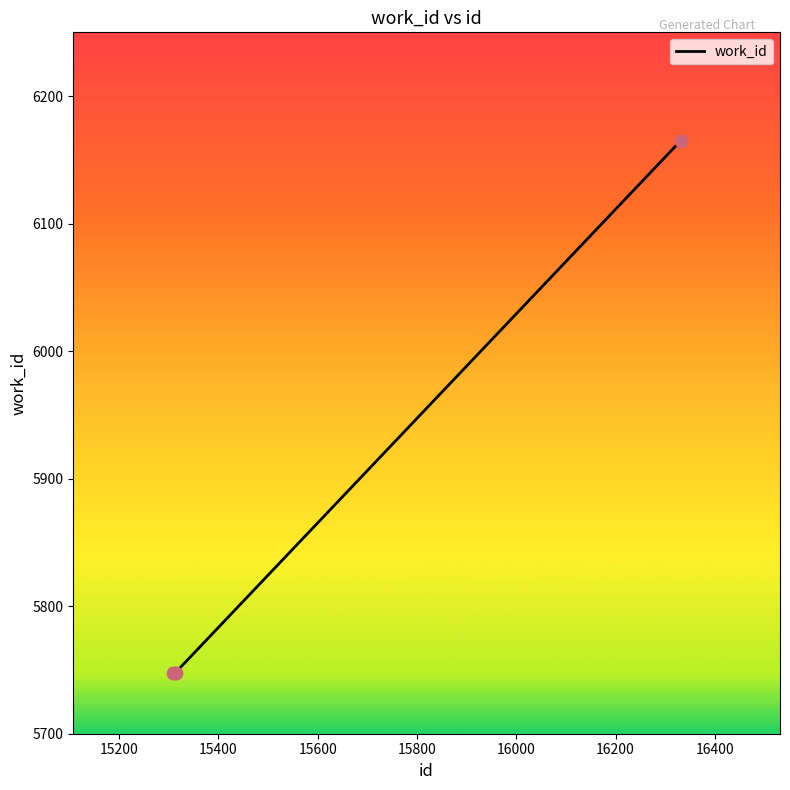

What is the sum of all values?

23409